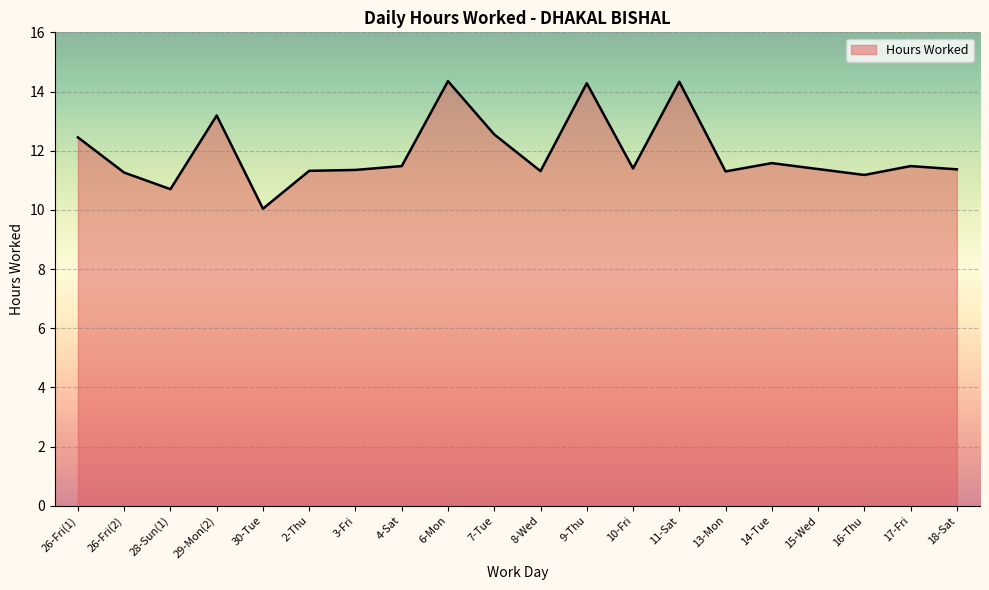

True or false: the data shows 11.4 at 10-Fri.

True